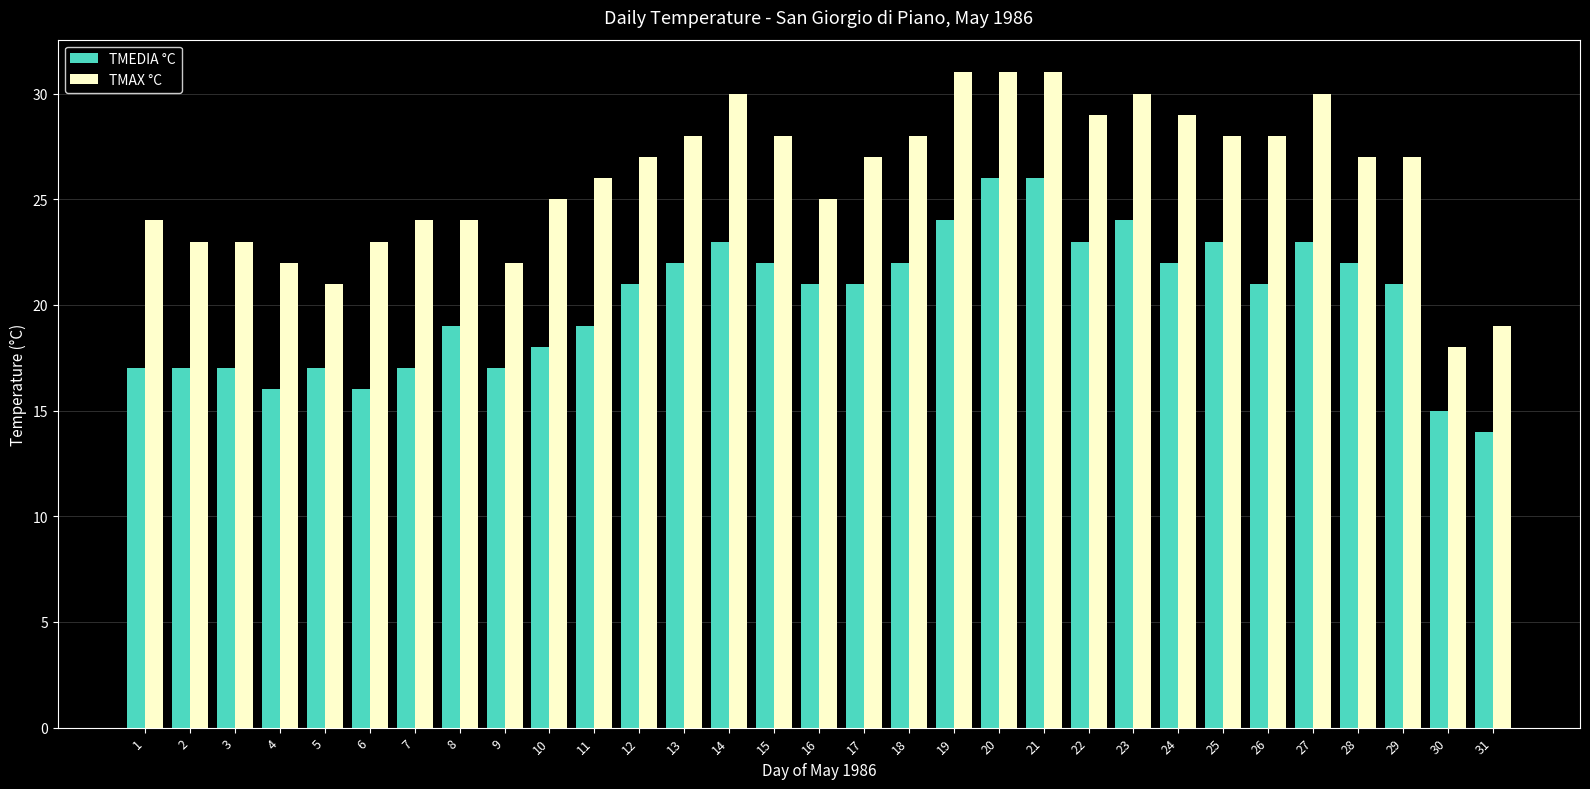

Are the bars horizontal?

No